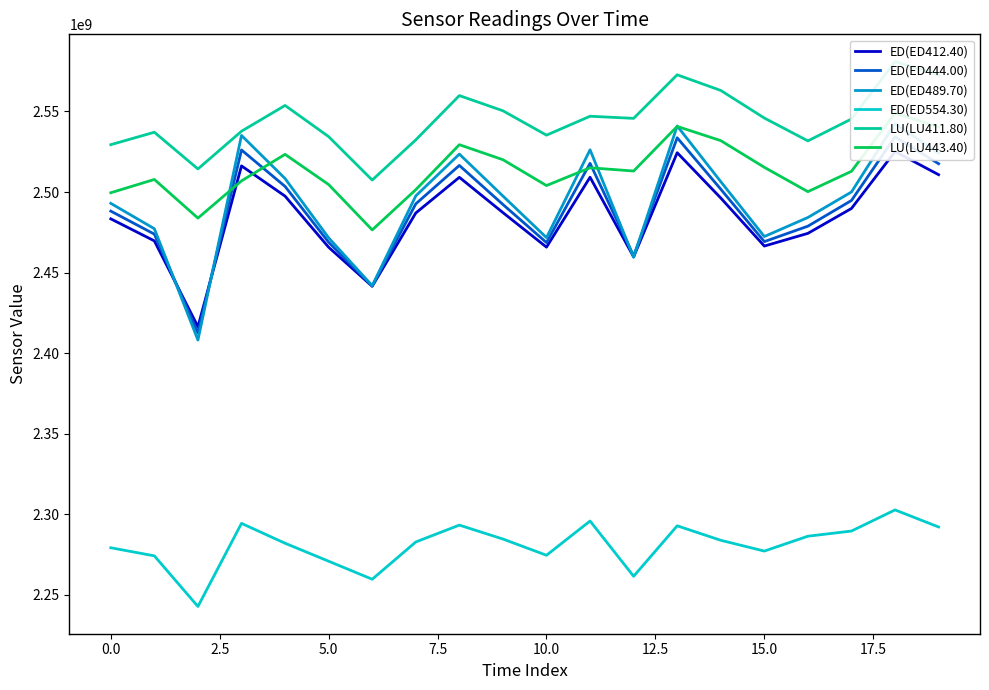

What is the total value across all series at 14?

14883411772